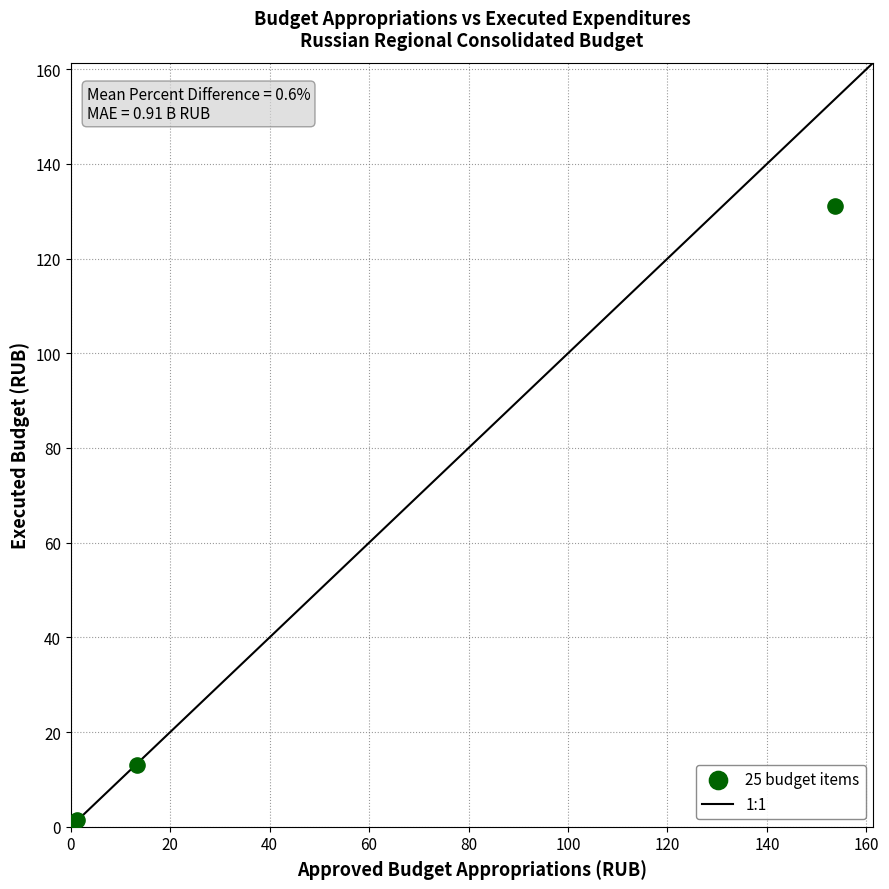

What Y value in the scatter plot is closest to 65?

13.1